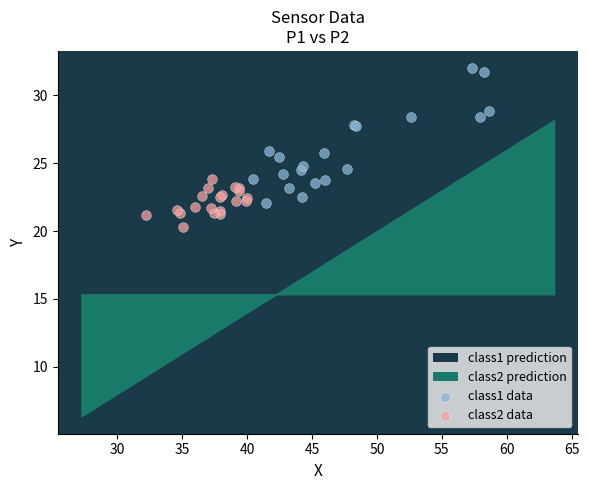

Which series reaches the maximum Y coordinate?

class1 data